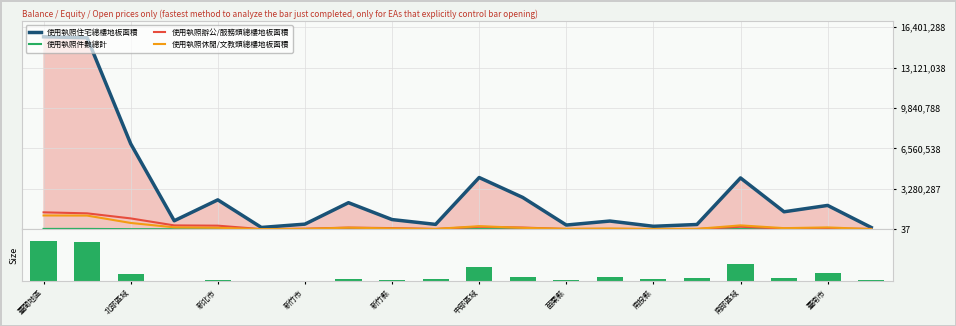

Between 新竹市 and 北部區域, which is larger?

北部區域